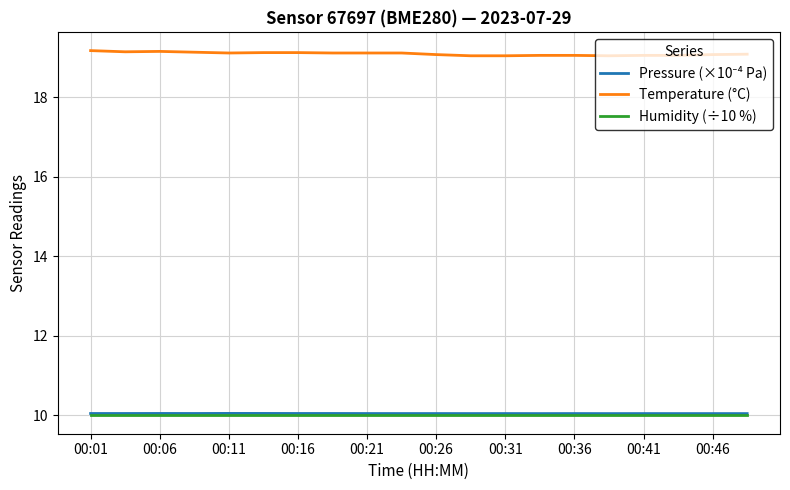

True or false: Humidity (÷10 %) and Temperature (°C) intersect in this chart.

False